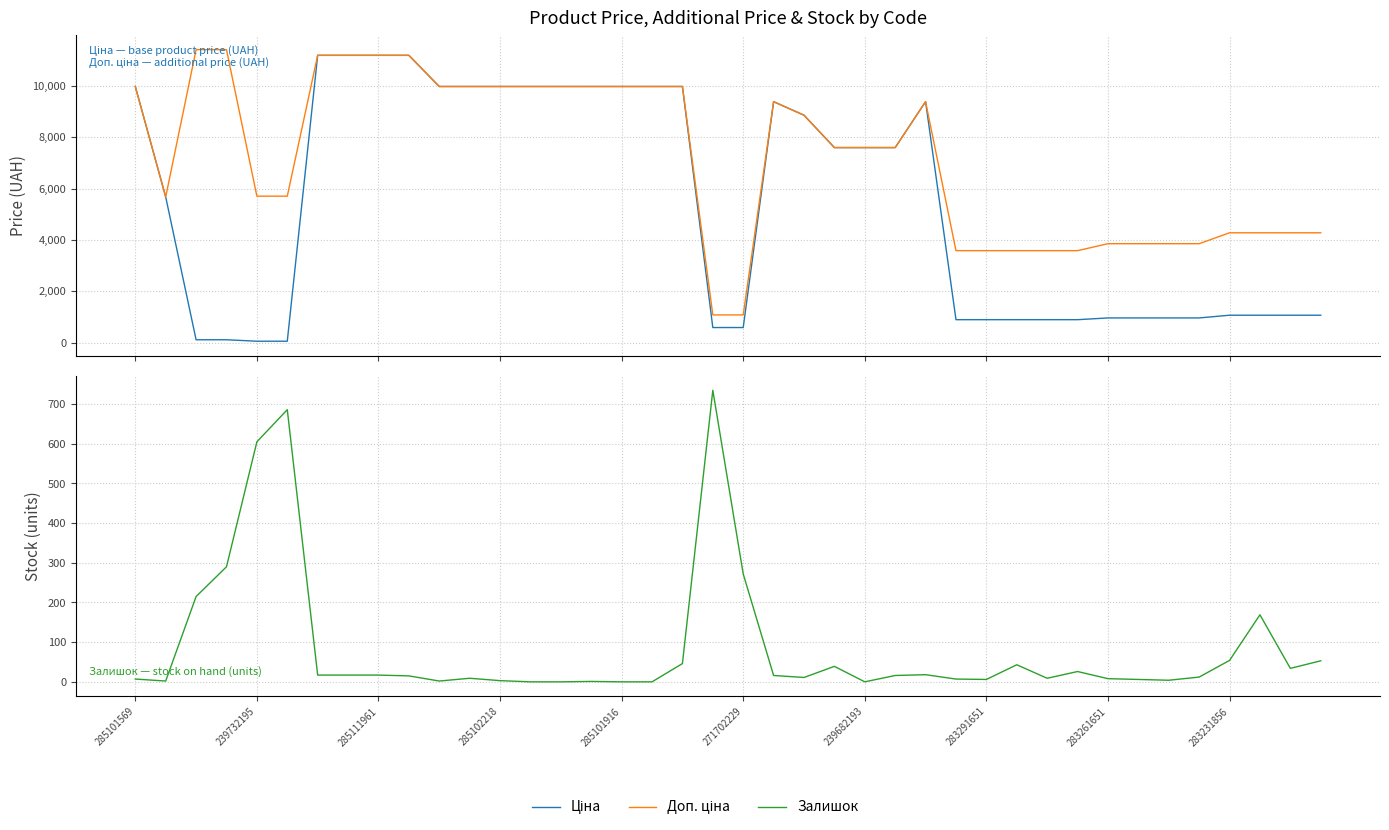

What is the sum of all Залишок values?

3470.0